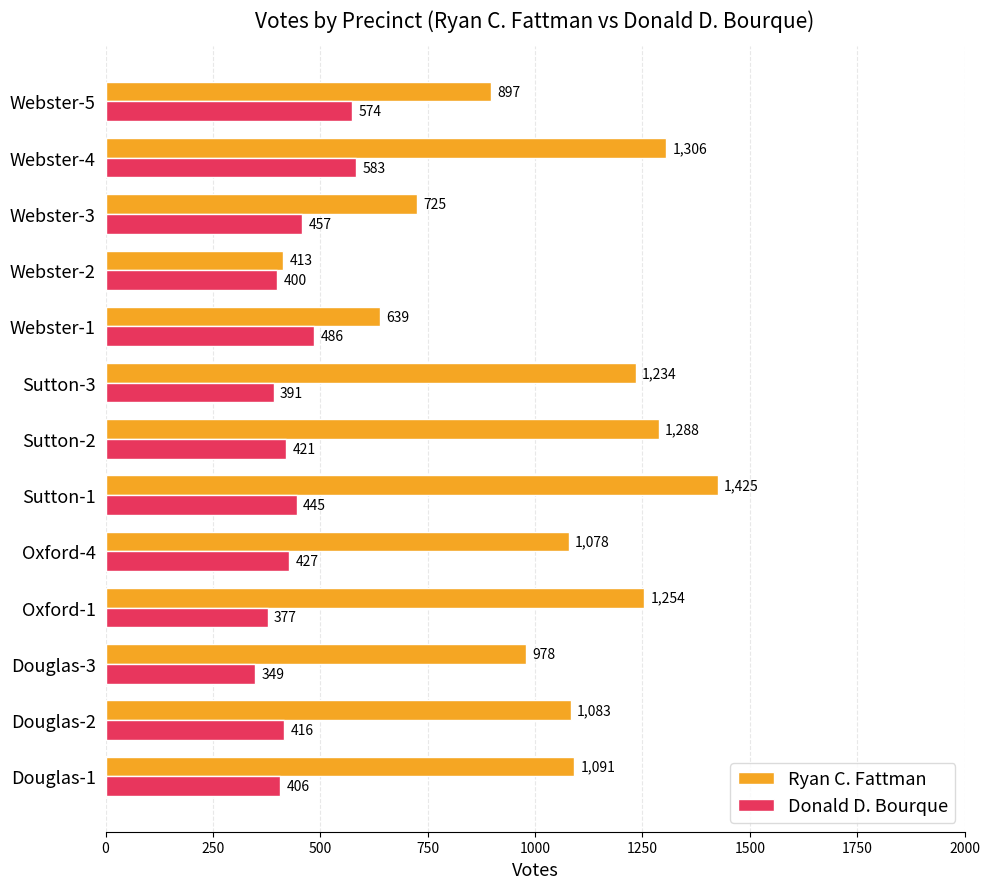

What is the sum of all Donald D. Bourque values?

5732